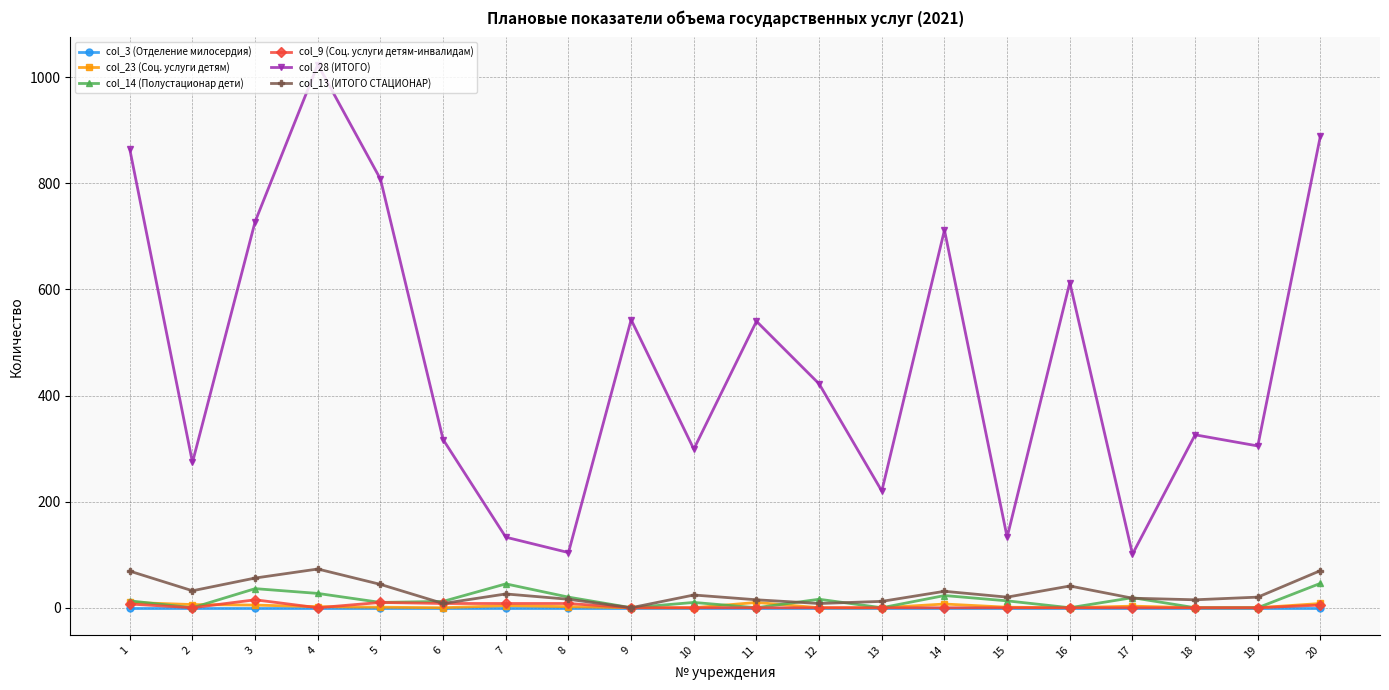

Which series has the largest range (max minus min)?

col_28 (ИТОГО)